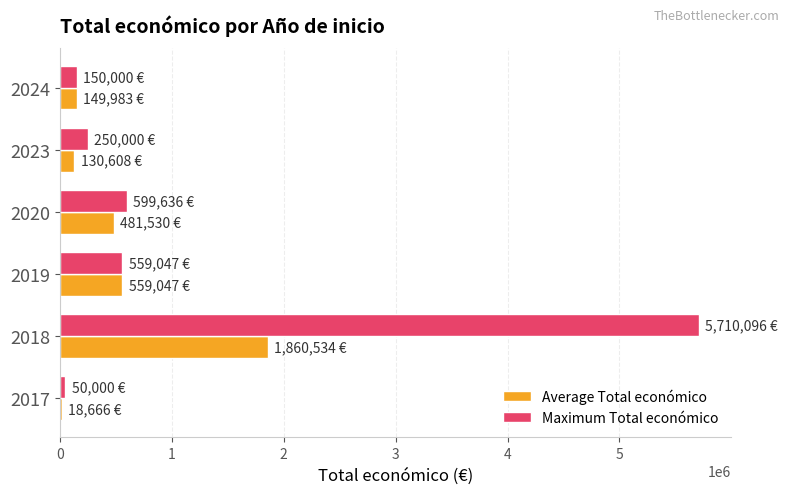

Which series has the widest spread of values?

Maximum Total económico